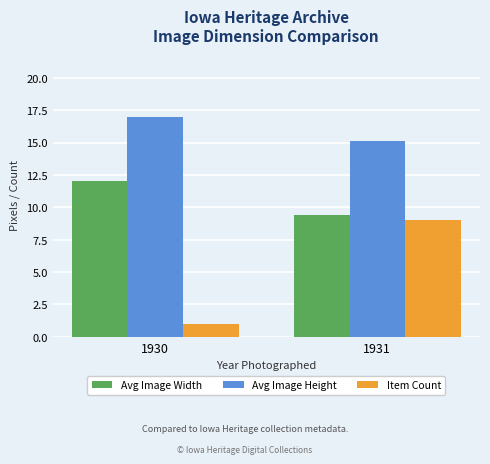

Which series has the largest total across all categories?

Avg Image Height